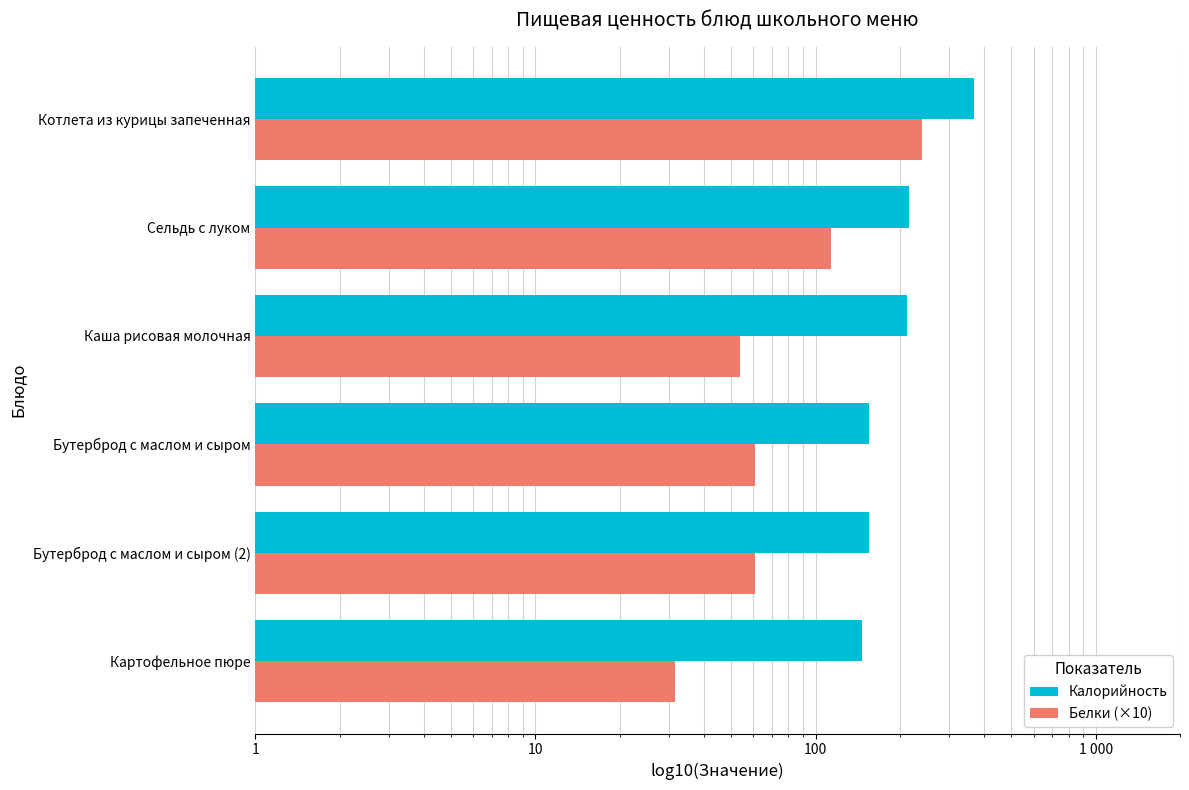

Which series has the widest spread of values?

Калорийность